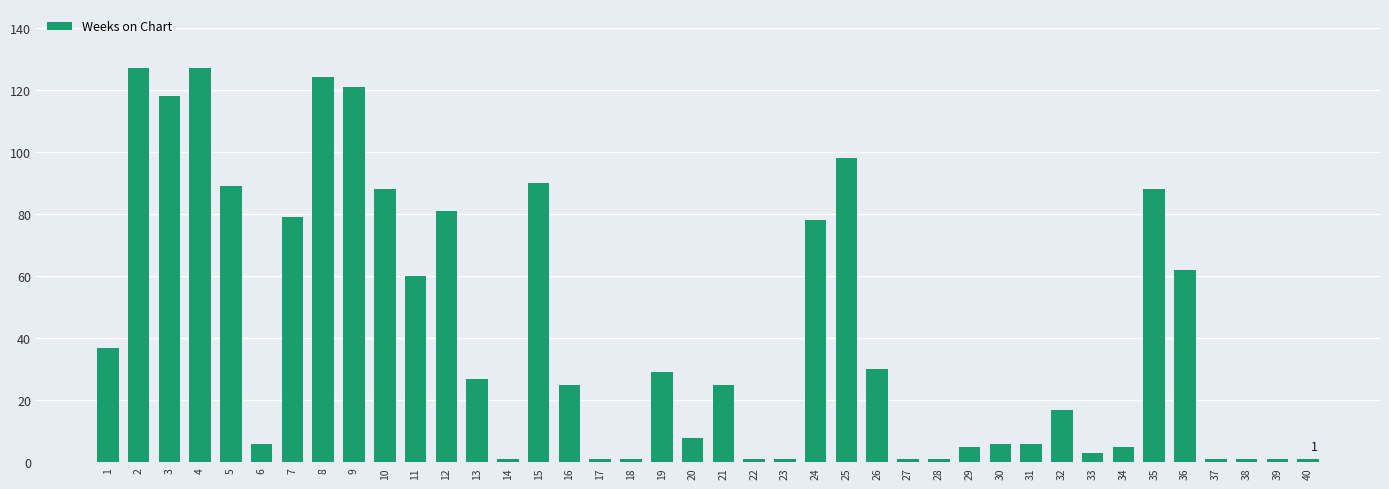

What is the greatest value displayed?

127